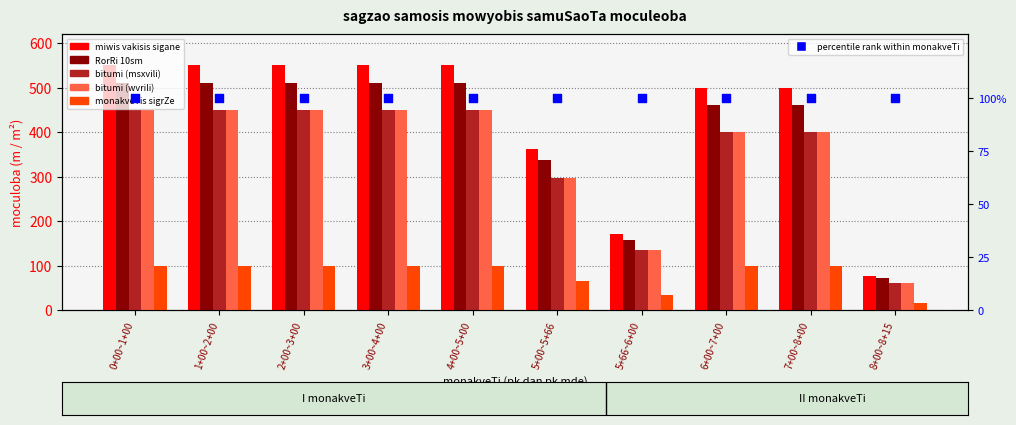

Is the value of RorRi 10sm at 7+00~8+00 greater than the value of bitumi (wvrili) at 8+00~8+15?

Yes